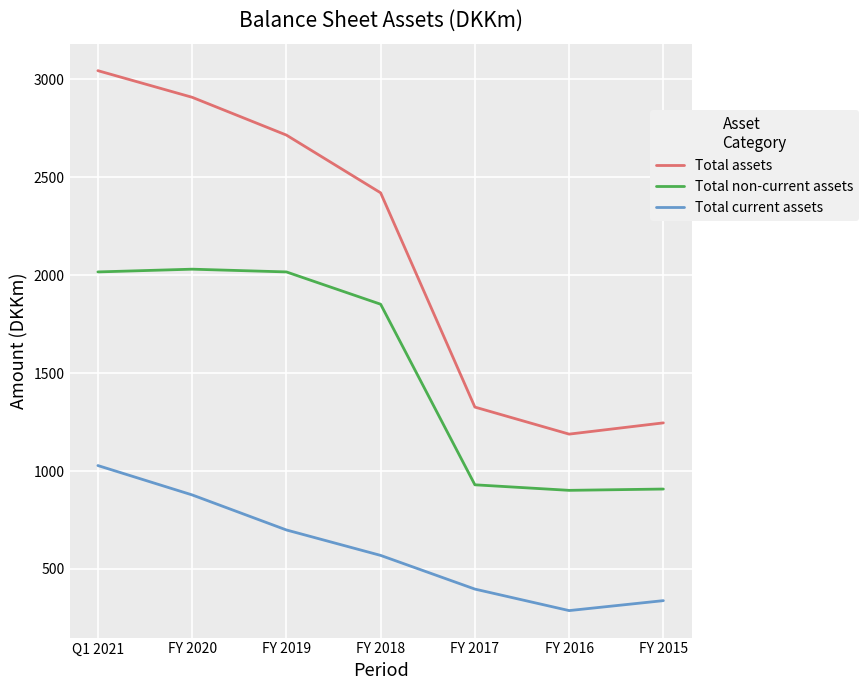

Which category has the lowest value in the Total current assets series?

FY 2016